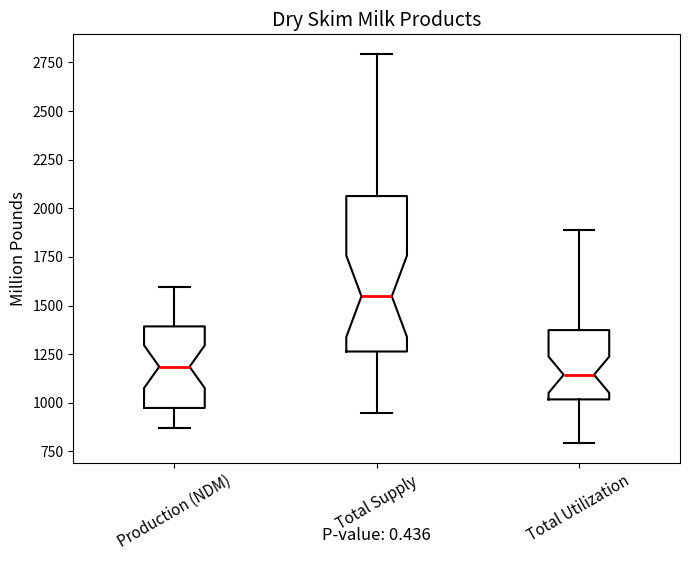

Which box has the highest median line?

Total Supply